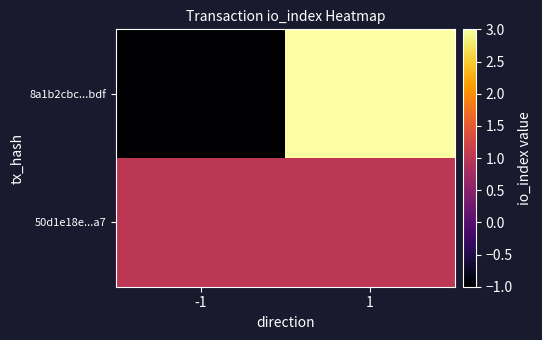

What is the maximum value shown in the chart?

3